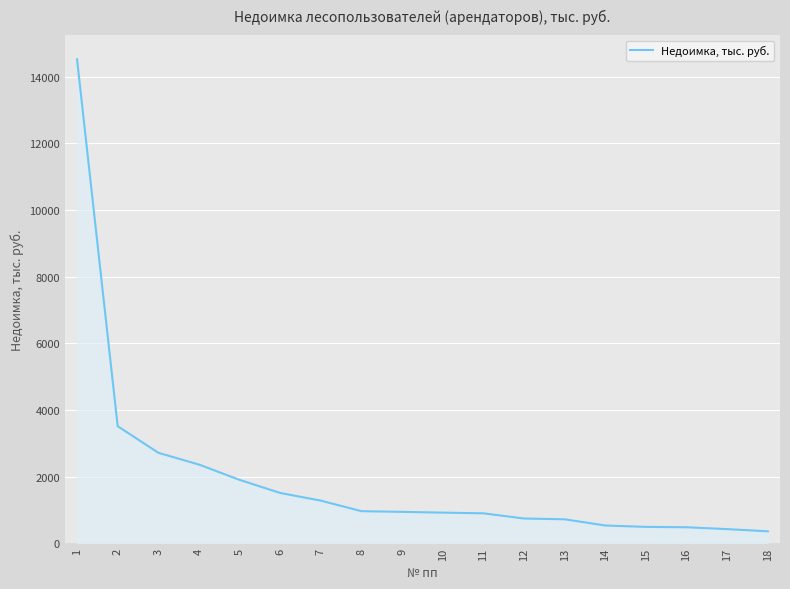

What value does the data have at 4?

2359.6